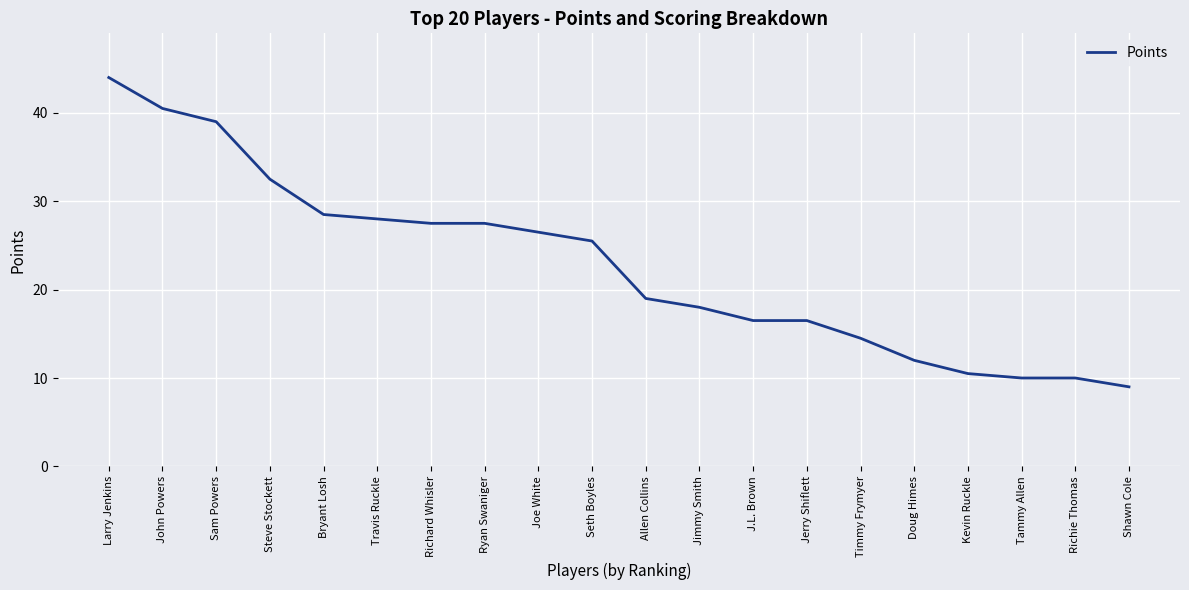

What is the change in value from Bryant Losh to Tammy Allen?

-18.5